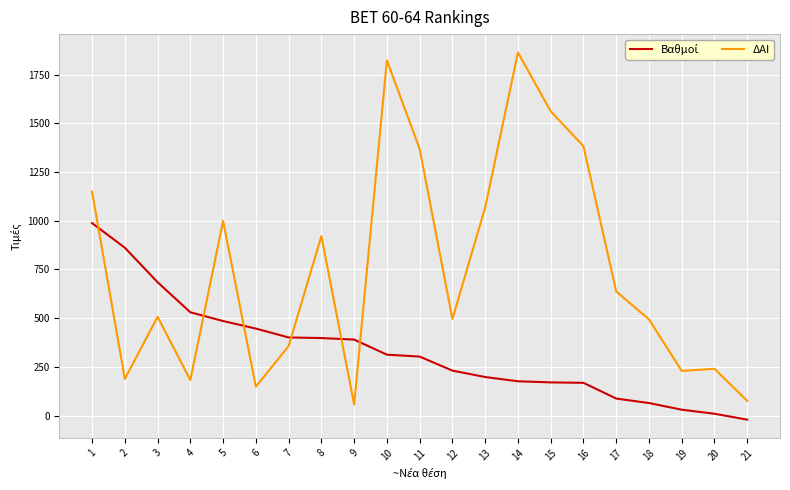

What is the minimum value for ΔΑΙ?

57.0